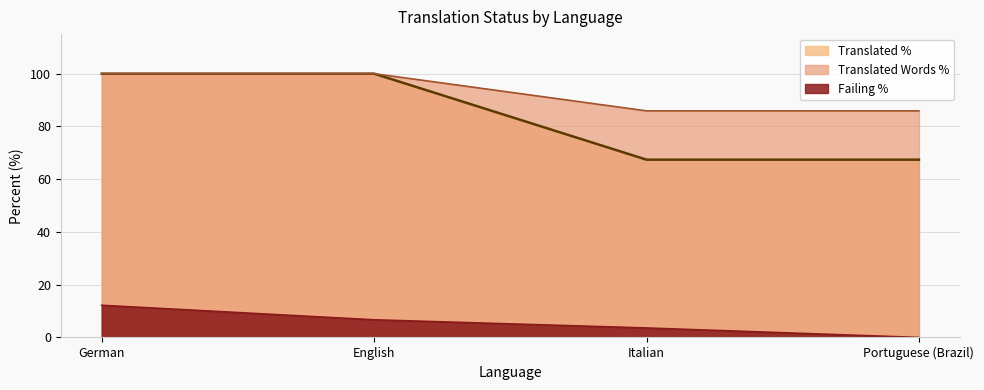

How many distinct data groups are displayed?

3